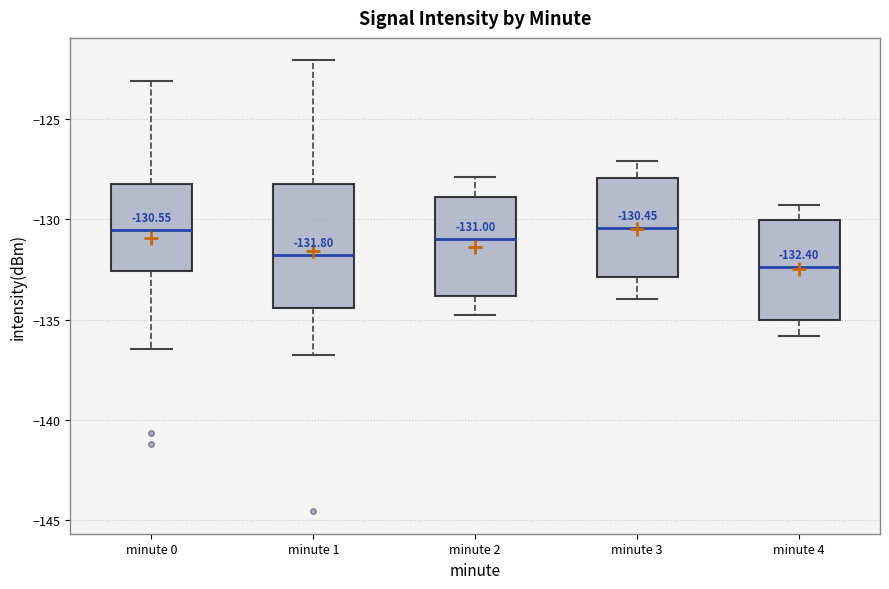

Which box is the tallest, from its lower edge to its upper edge?

minute 1